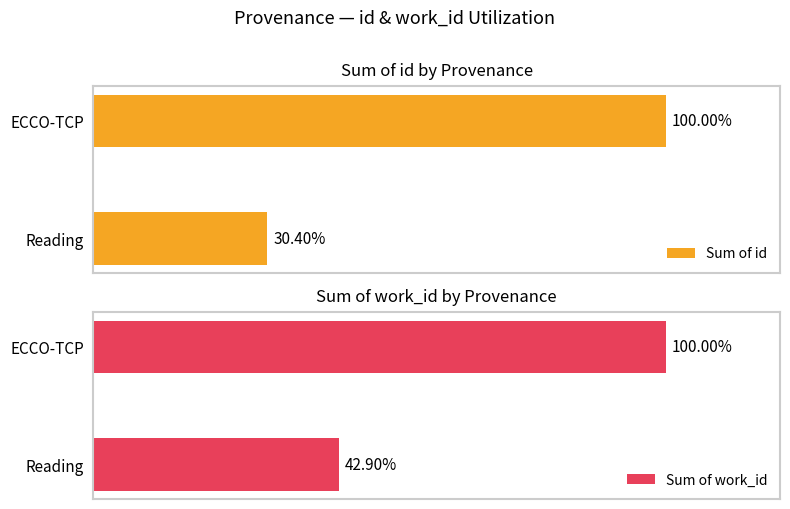

At which label is Sum of id closest to 65?

Reading